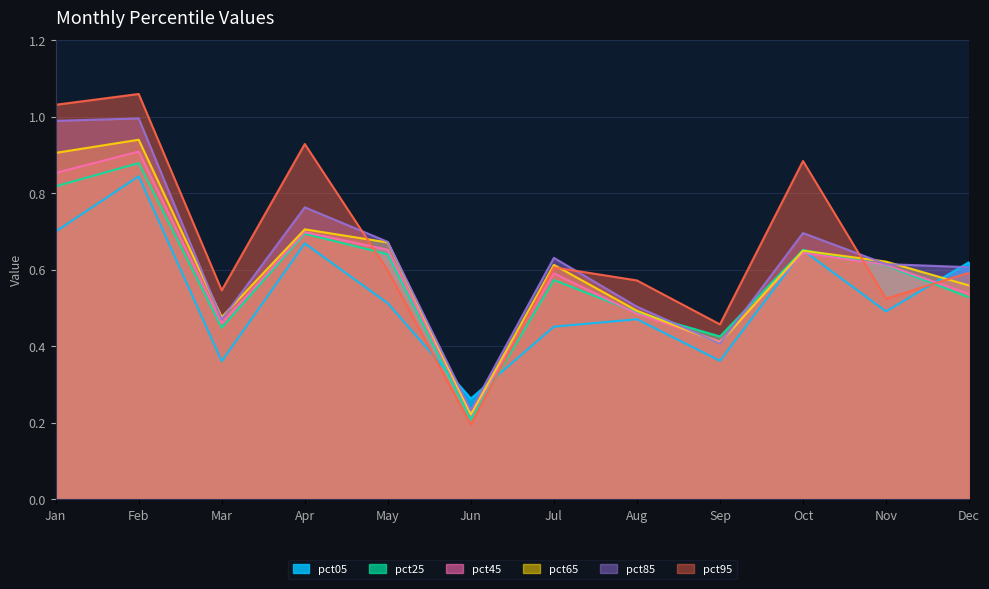

What is the average value of the pct25 series?

0.6